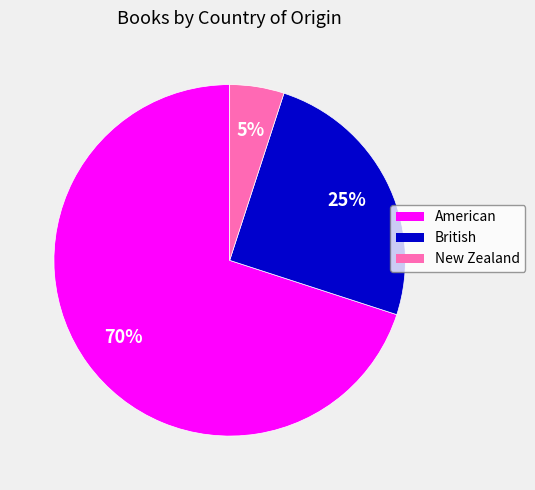

To the nearest percent, what is the average slice percentage?

33%